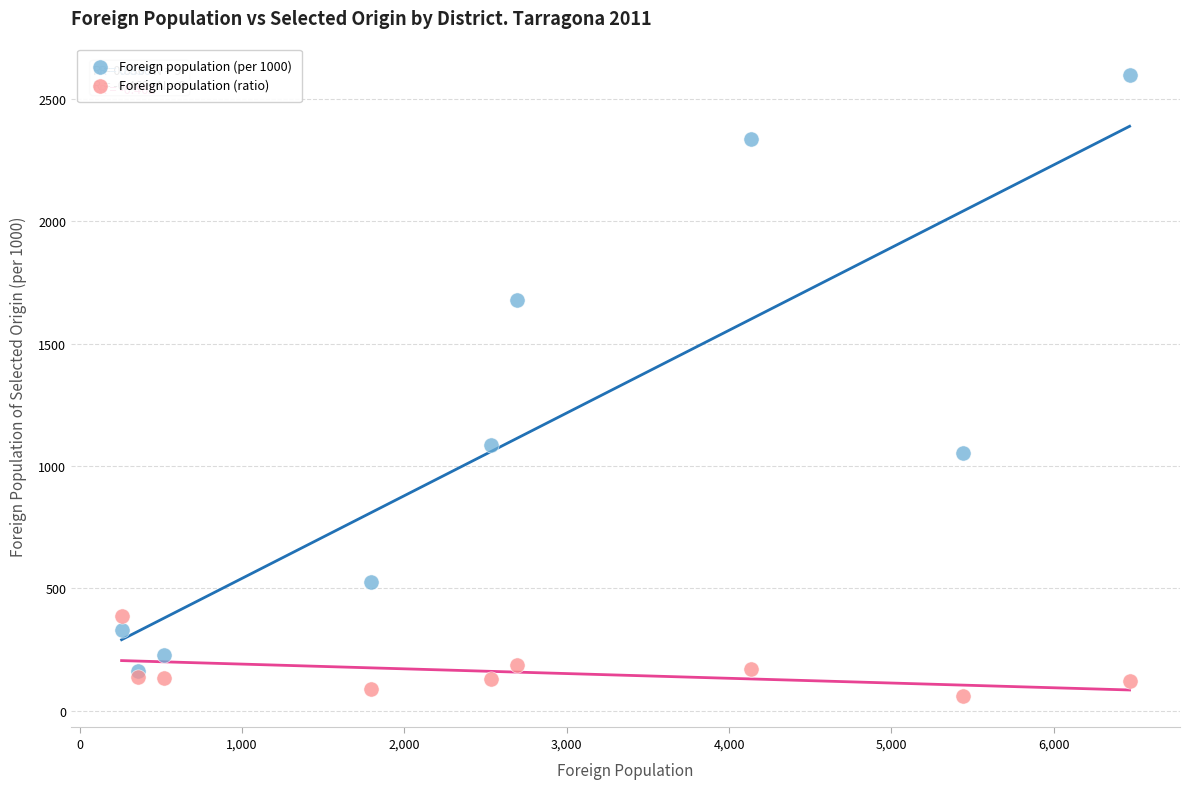

Across all series, what Y value is closest to 1329?

1086